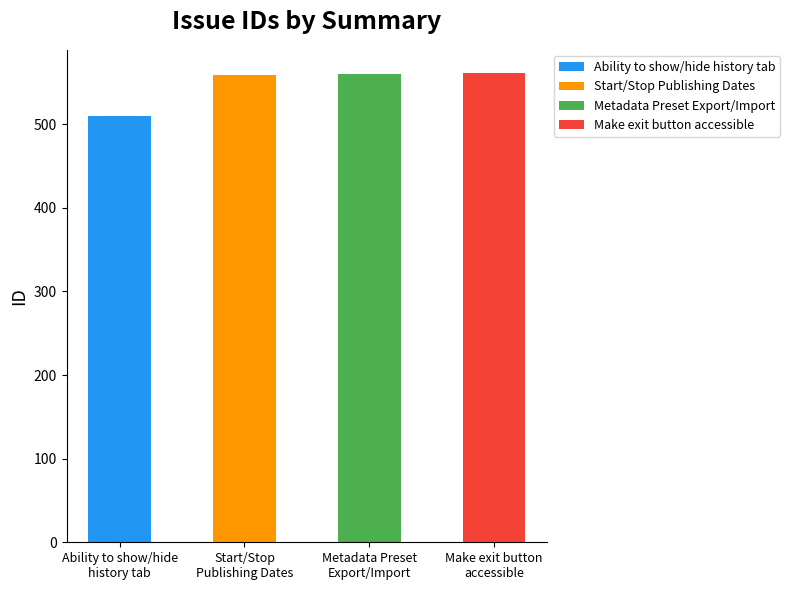

What is the maximum value for Ability to show/hide history tab?

510